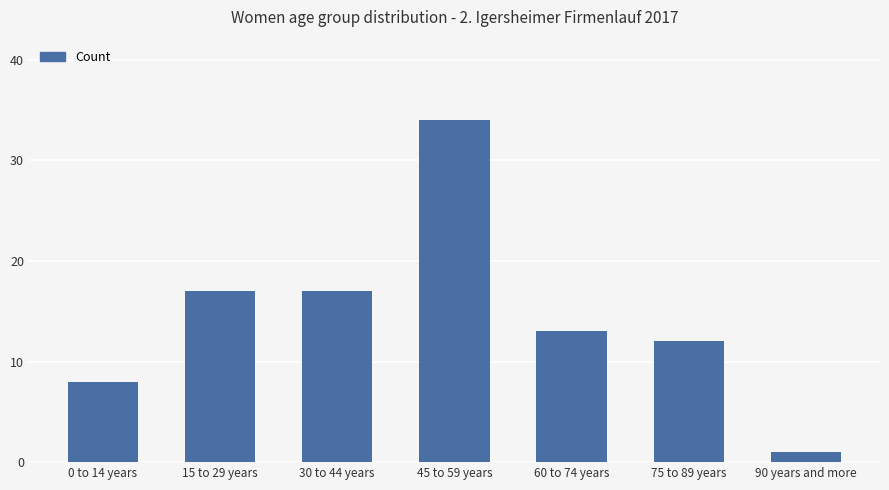

Which label corresponds to the smallest value in the chart?

90 years and more